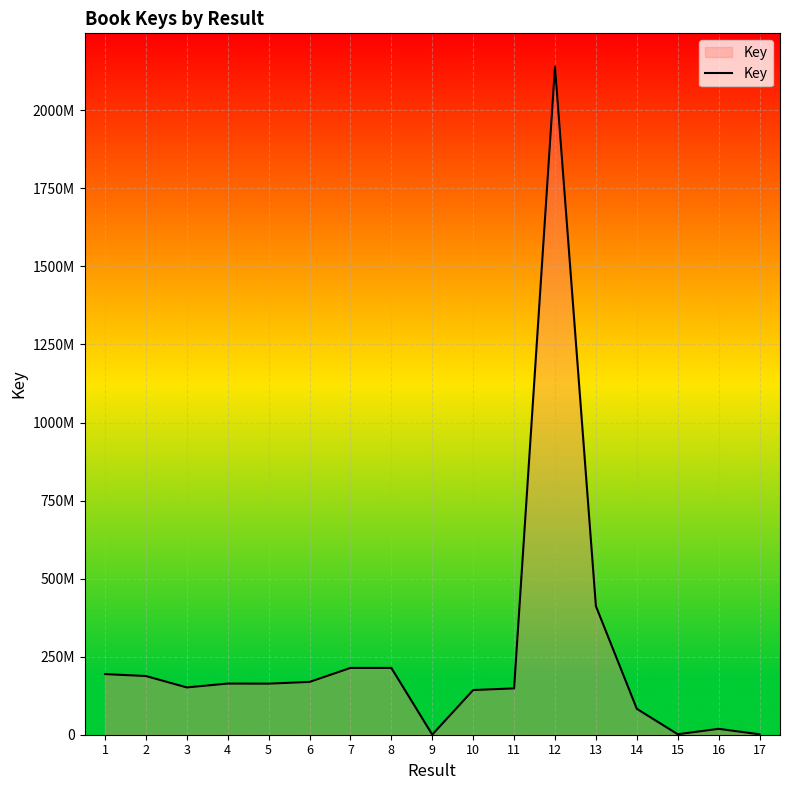

Approximately how many times larger is the value at 5 compared to 4?

1.0